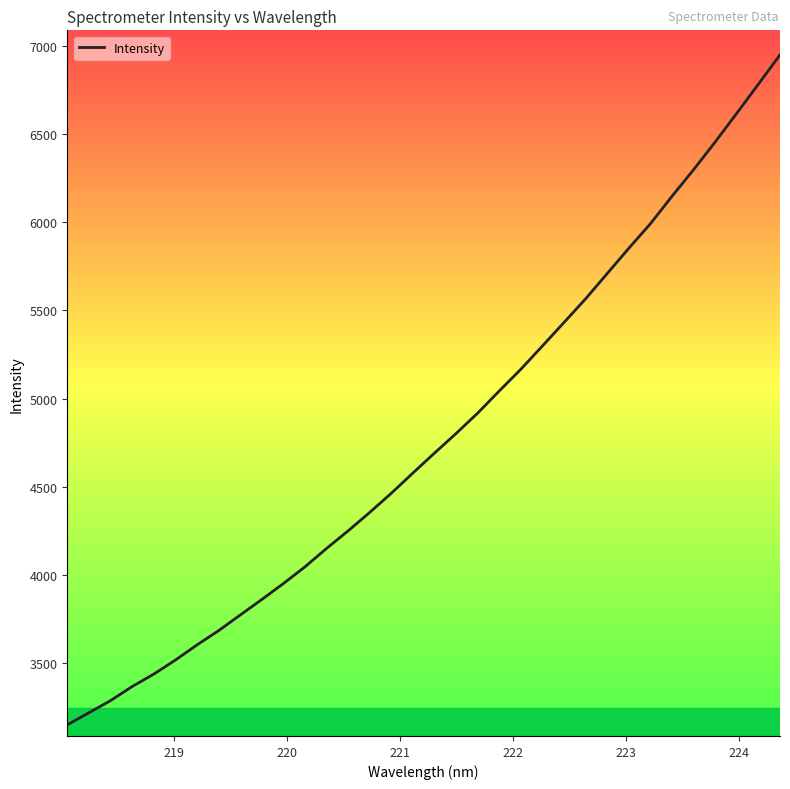

What is the maximum value shown in the chart?

6949.3